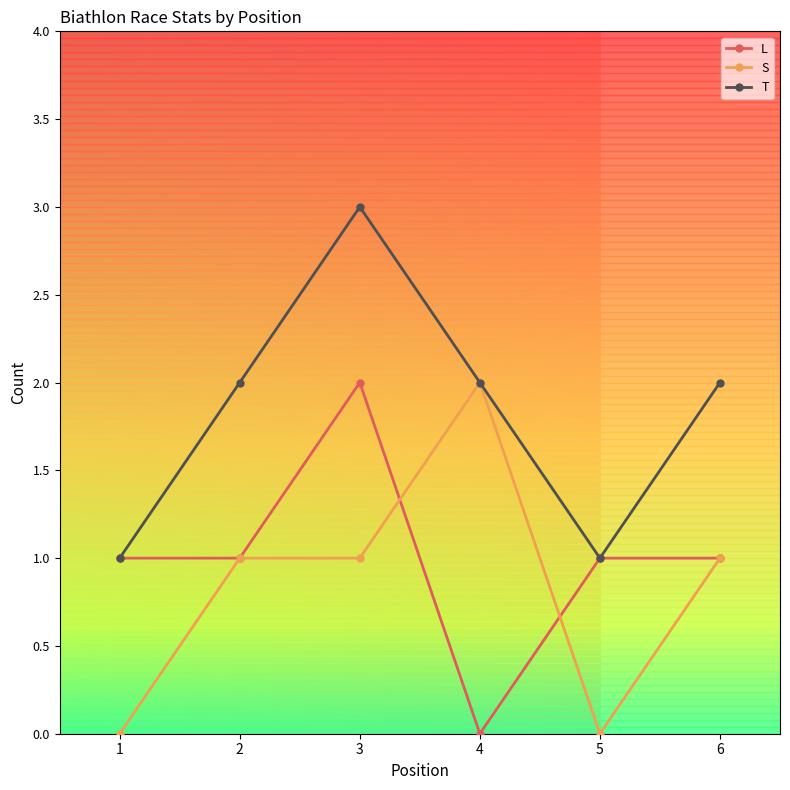

What is the sum of all T values?

11